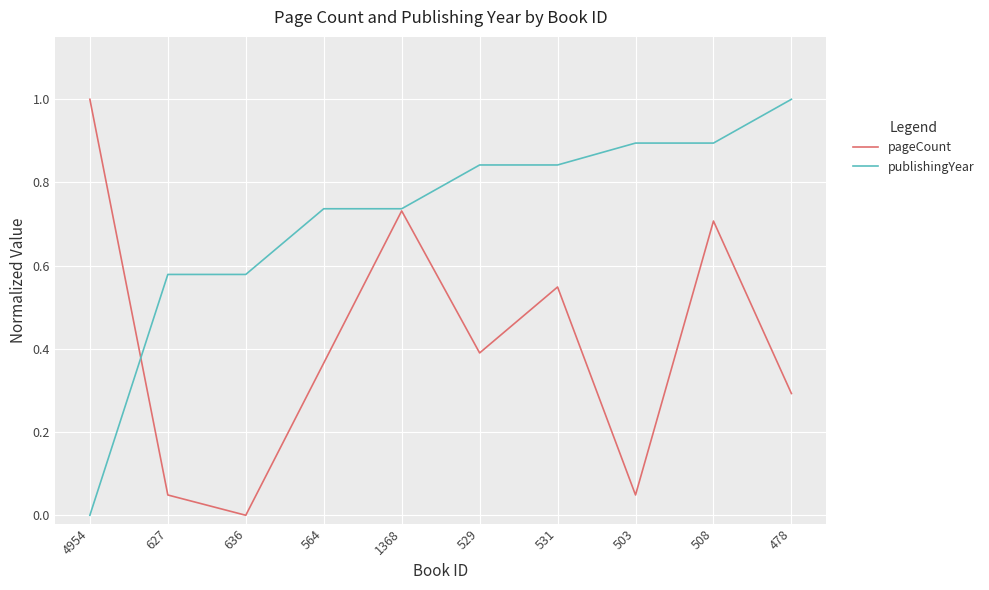

True or false: publishingYear and pageCount cross at least once.

True